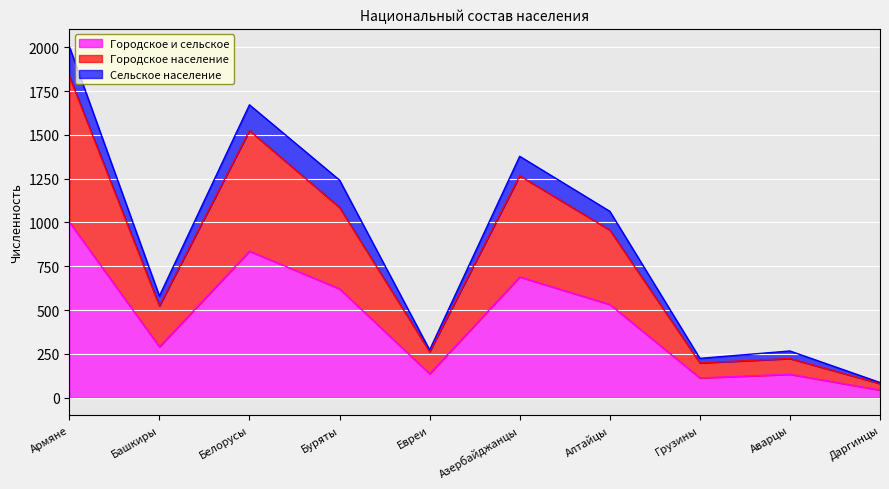

At which label does Городское и сельское reach its peak?

Армяне